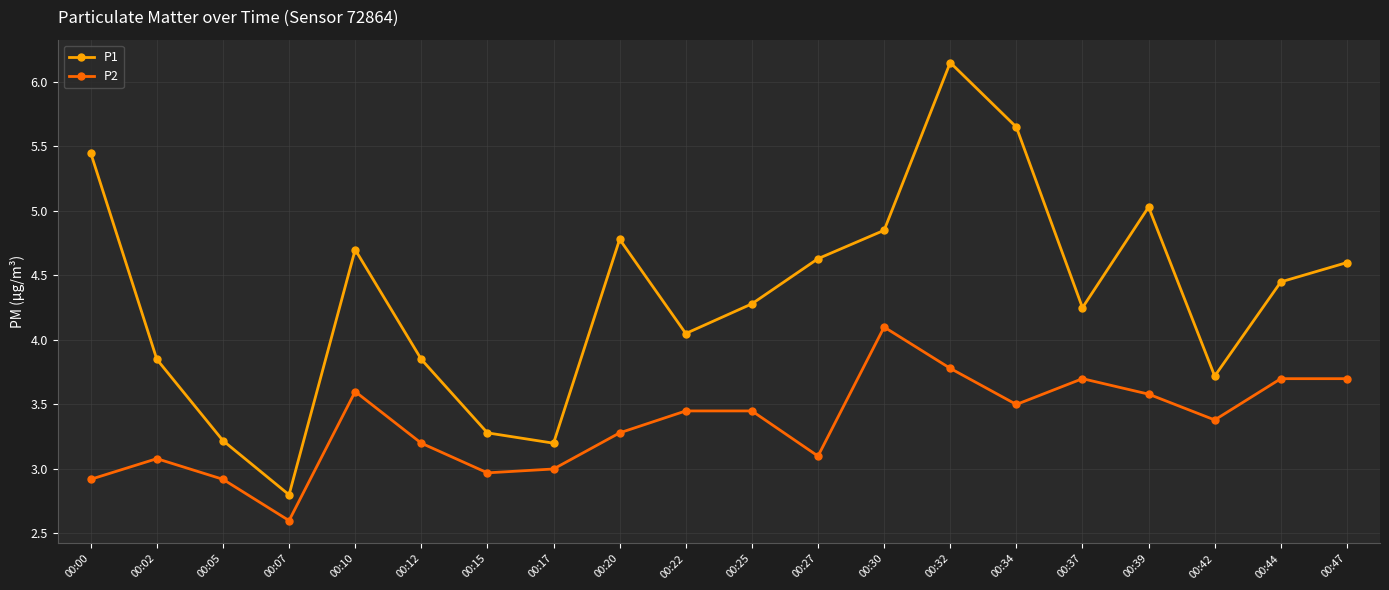

What is the difference between the maximum and minimum values in the P2 series?

1.5